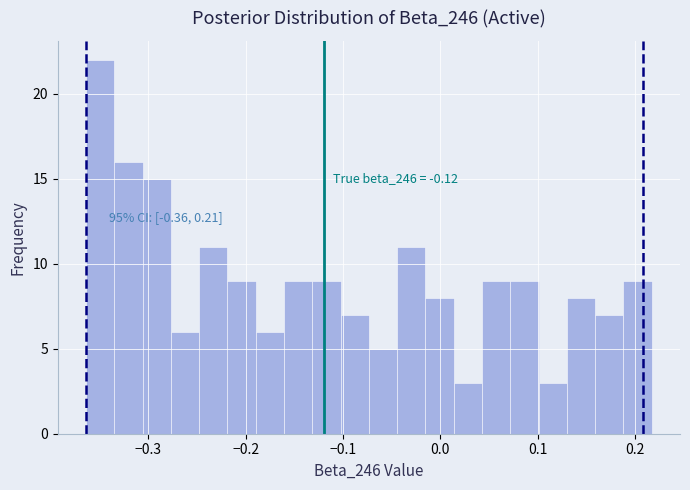

Read against the x-axis, roughly where is the centre of the tallest bar?

-0.35